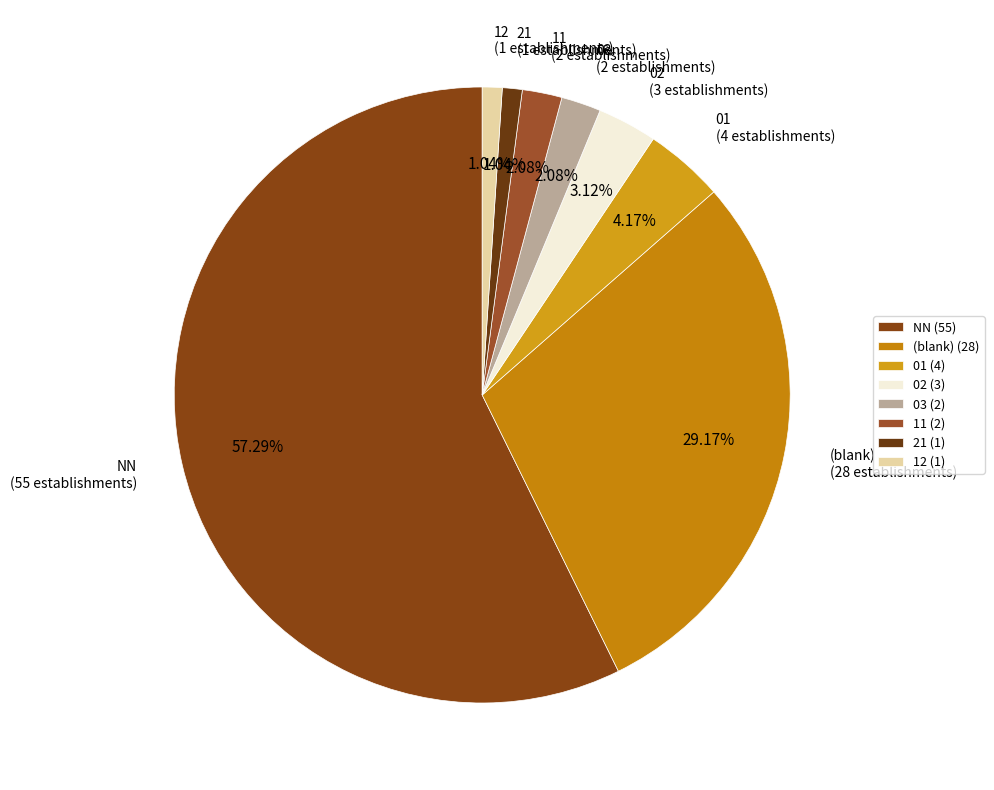

What percentage is the 03 slice, to the nearest percent?

2%